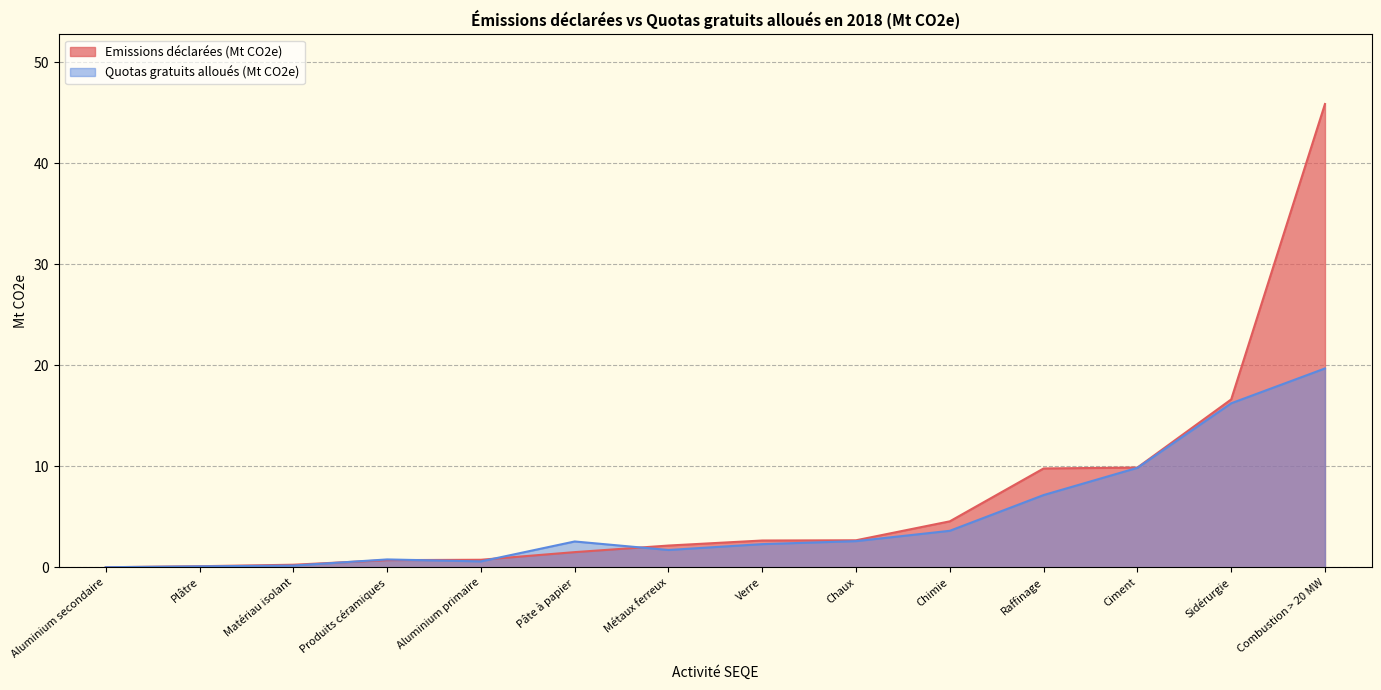

What is the label of the 6th point from the left?

Pâte à papier